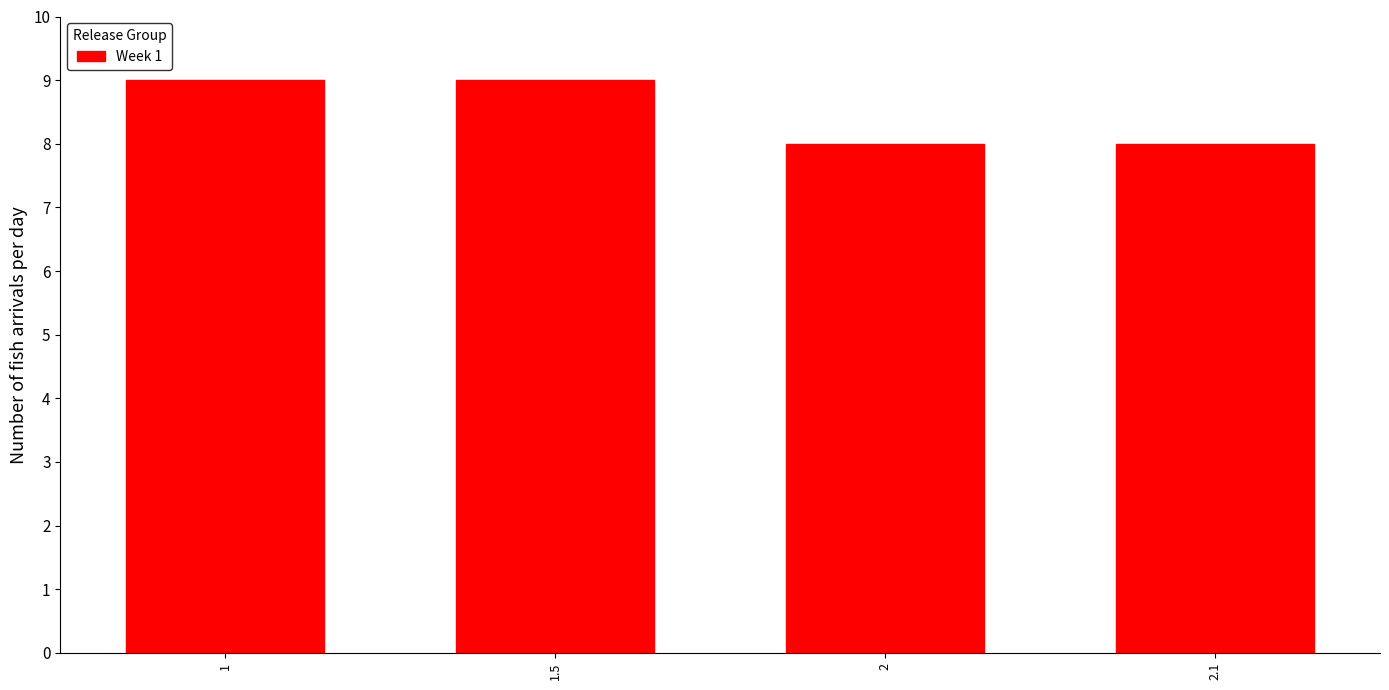

Reading left to right, list all the values displayed in this chart.

9	9	8	8